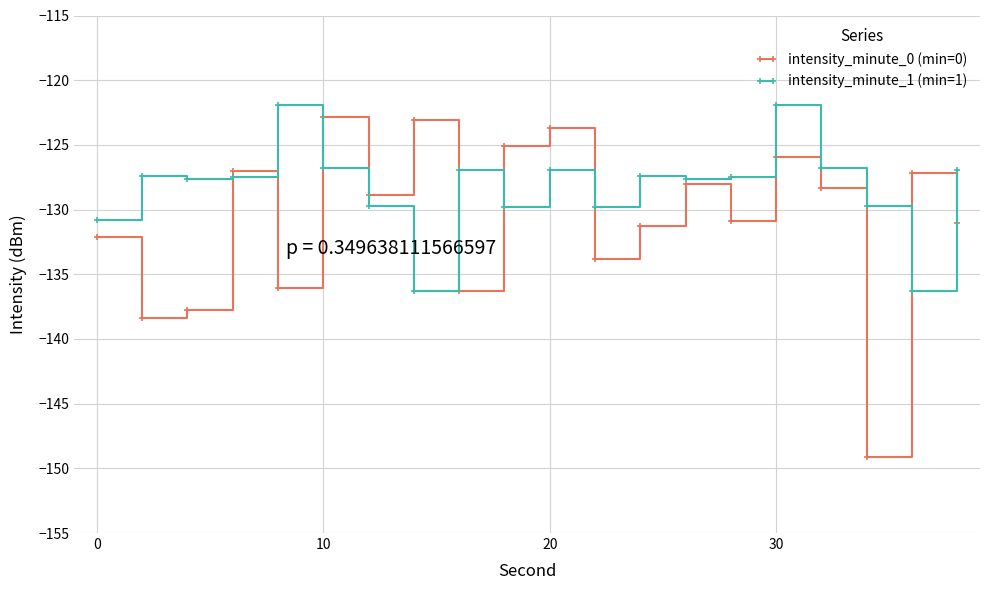

What is the average value of the intensity_minute_1 (min=1) series?

-128.3